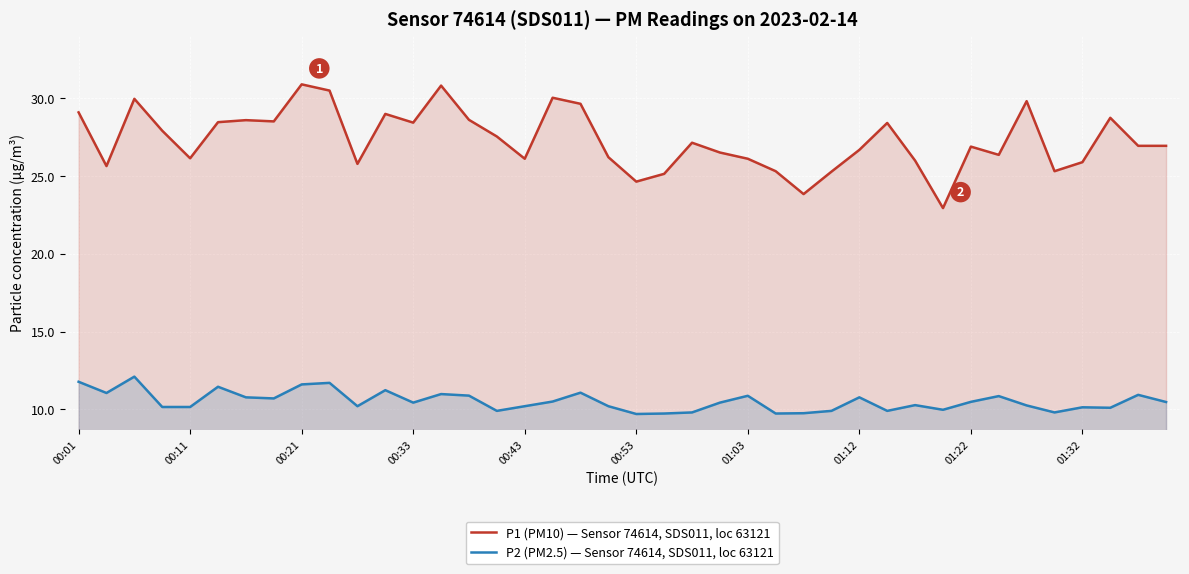

True or false: P2 (PM2.5) — Sensor 74614, SDS011, loc 63121 and P1 (PM10) — Sensor 74614, SDS011, loc 63121 cross at least once.

False